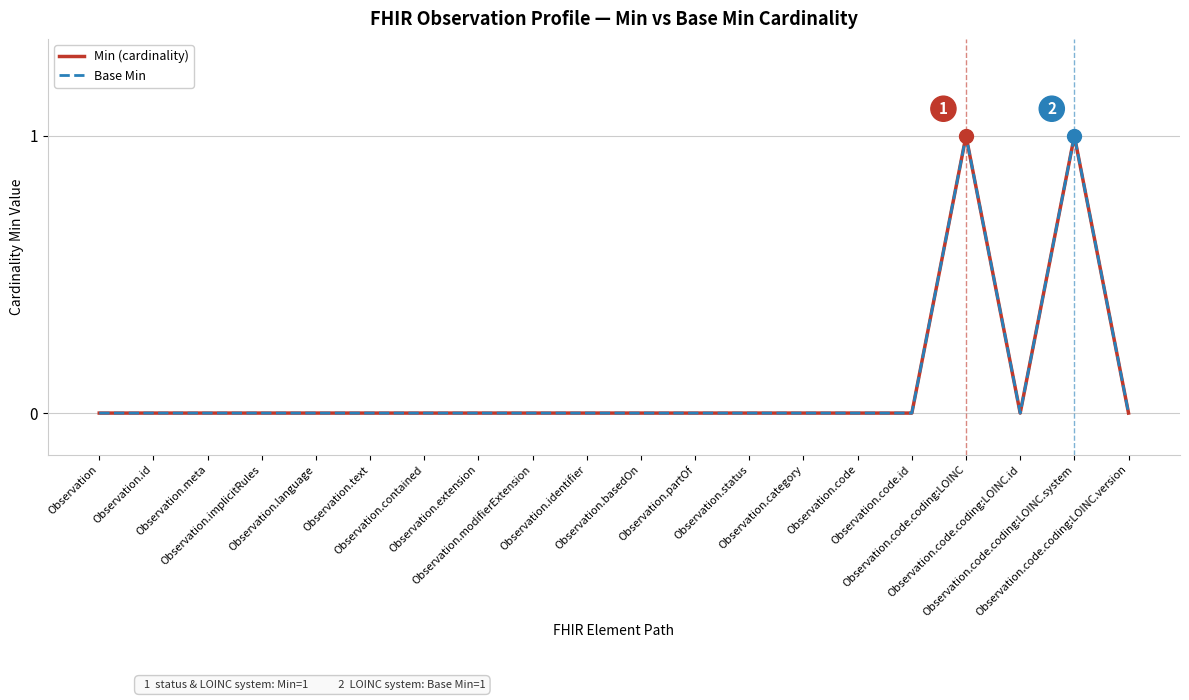

Which series has the largest total across all categories?

Min (cardinality)